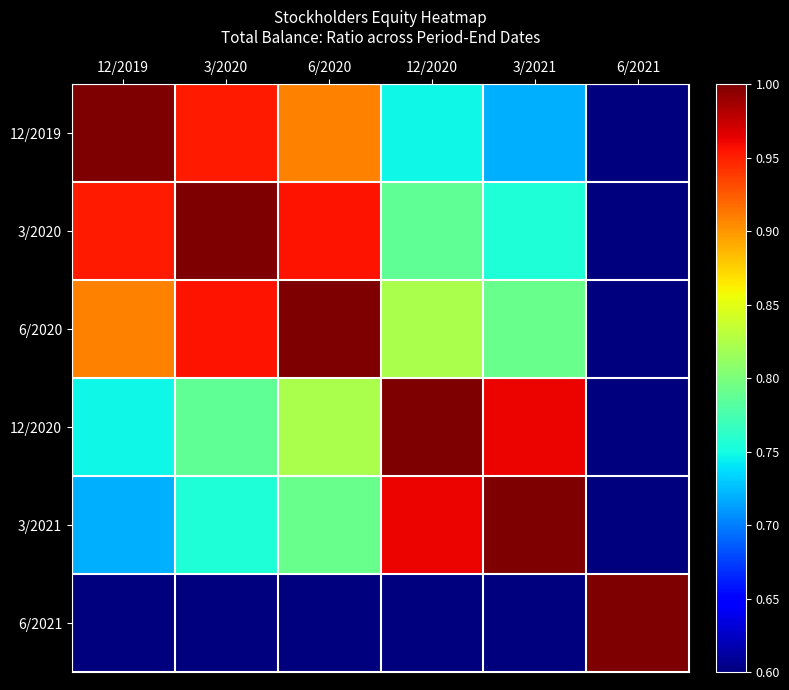

At how many categories does at least one series exceed 0?

6